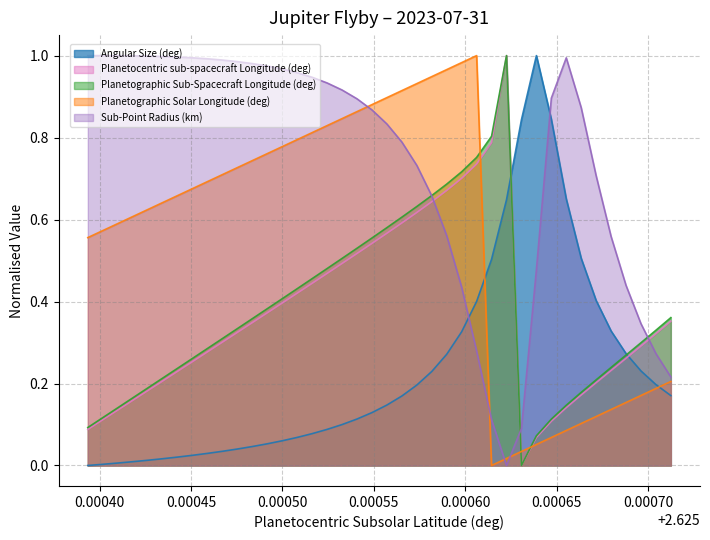

True or false: Planetographic Sub-Spacecraft Longitude (deg) has a value of 0.4 at 2.62549993.

True